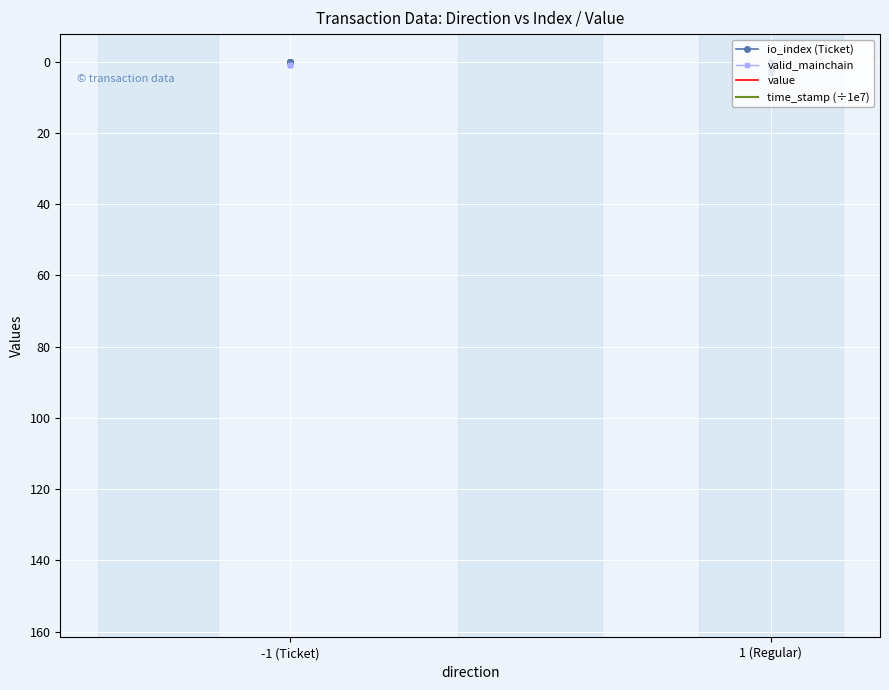

At which category is the sum across all series the highest?

-1 (Ticket)